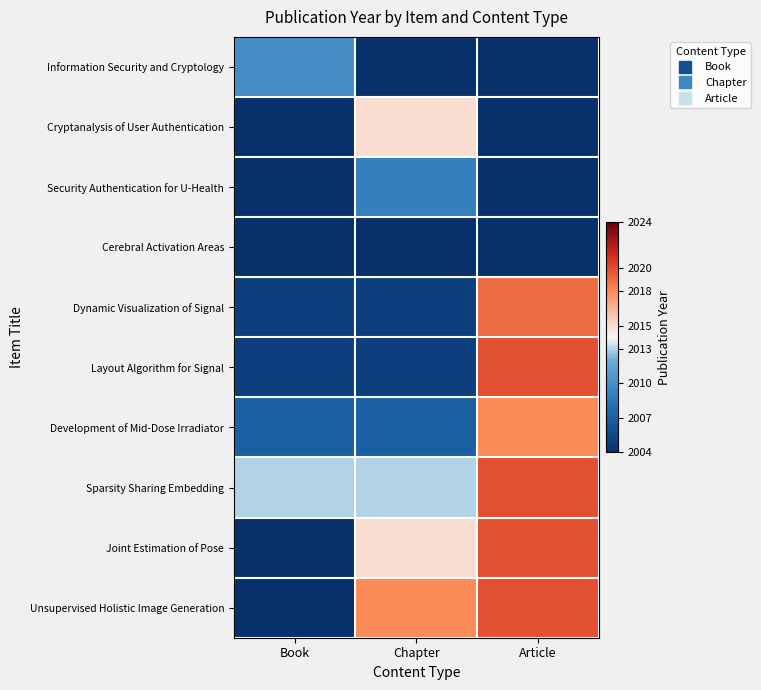

Between Book and Article, which series saw the biggest shift?

Joint Estimation of Pose